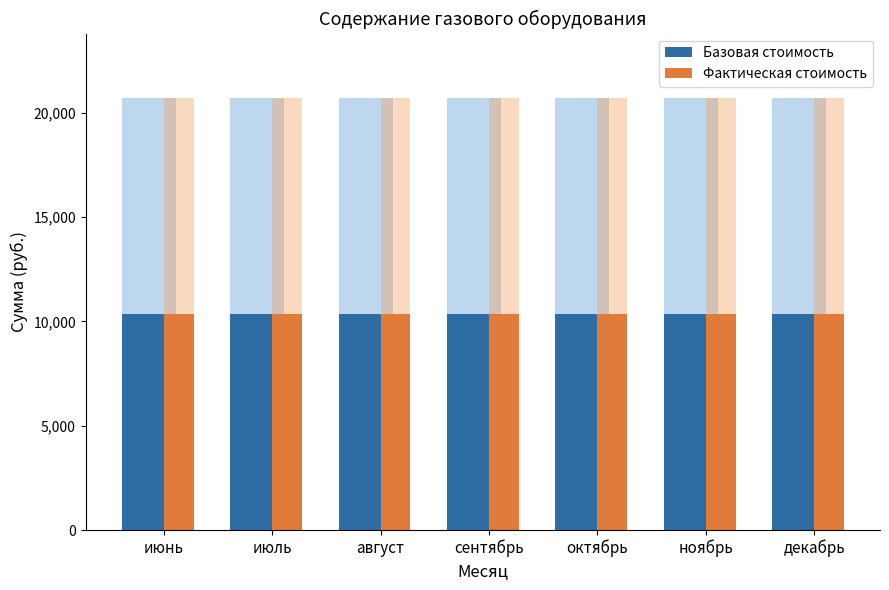

What is the minimum value for Фактическая стоимость?

10348.8